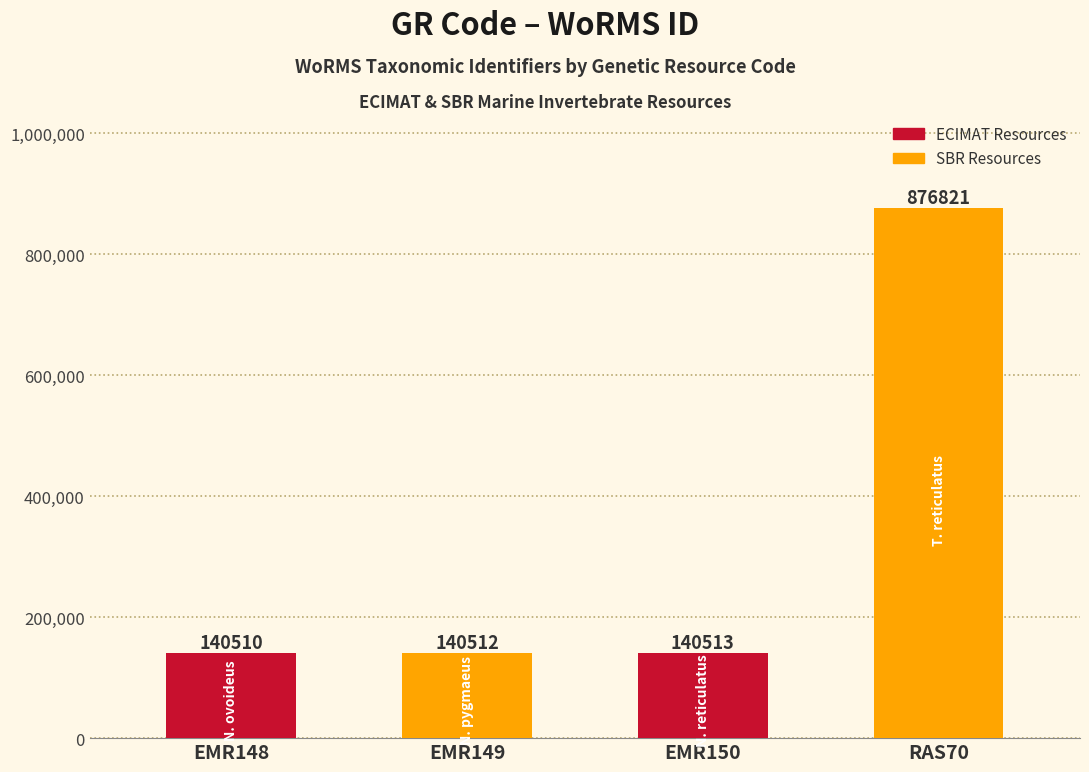

Read the value at EMR148, to the nearest 100.

140500